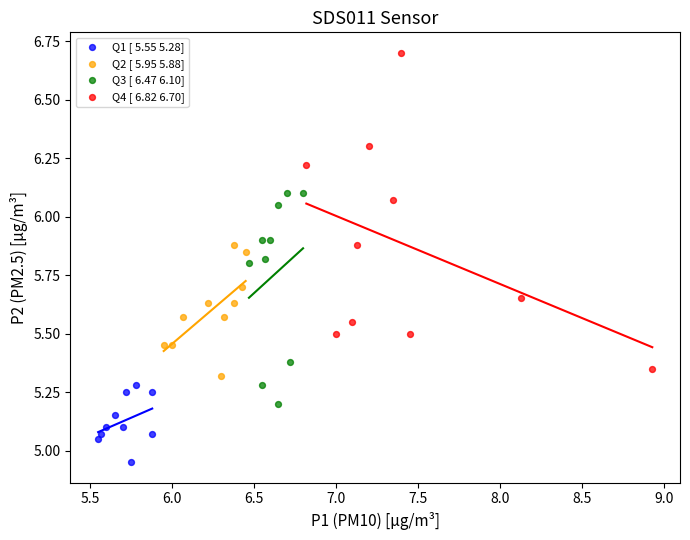

What are all the series names shown in the legend?

Q1 [ 5.55 5.28], Q2 [ 5.95 5.88], Q3 [ 6.47 6.10], Q4 [ 6.82 6.70]